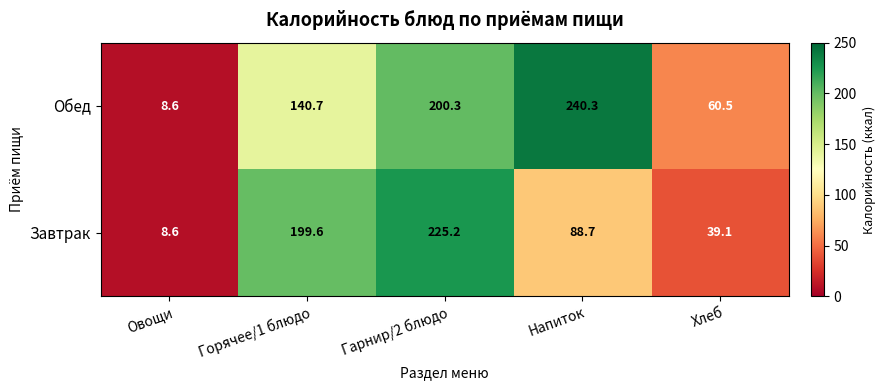

What is the minimum value for Завтрак?

8.6